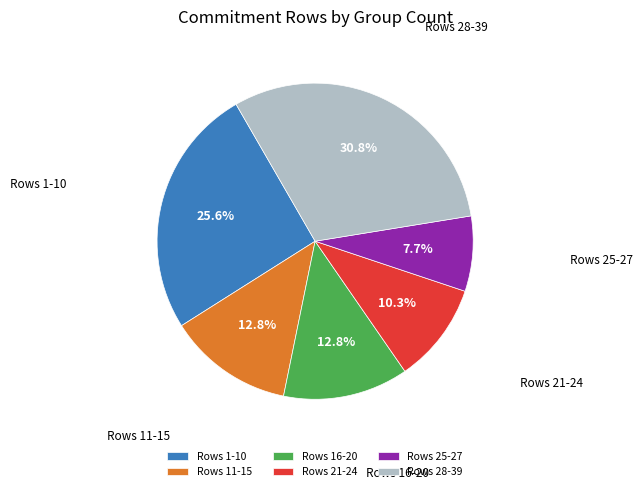

Between Rows 16-20 and Rows 1-10, which is larger?

Rows 1-10